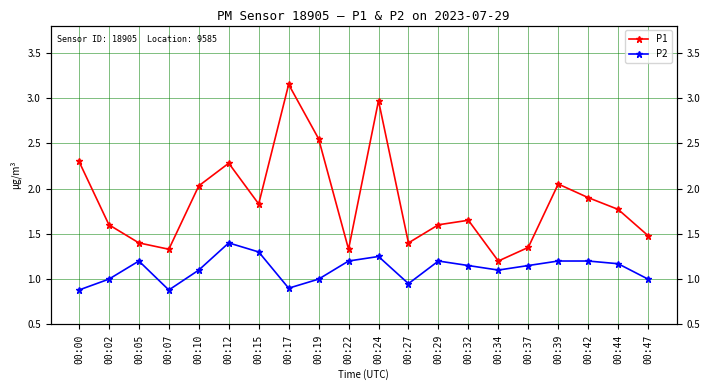

Which category has the lowest value in the P1 series?

00:34